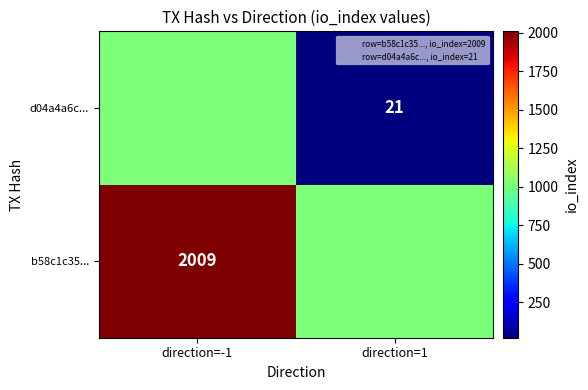

At which category is the sum across all series the highest?

direction=-1